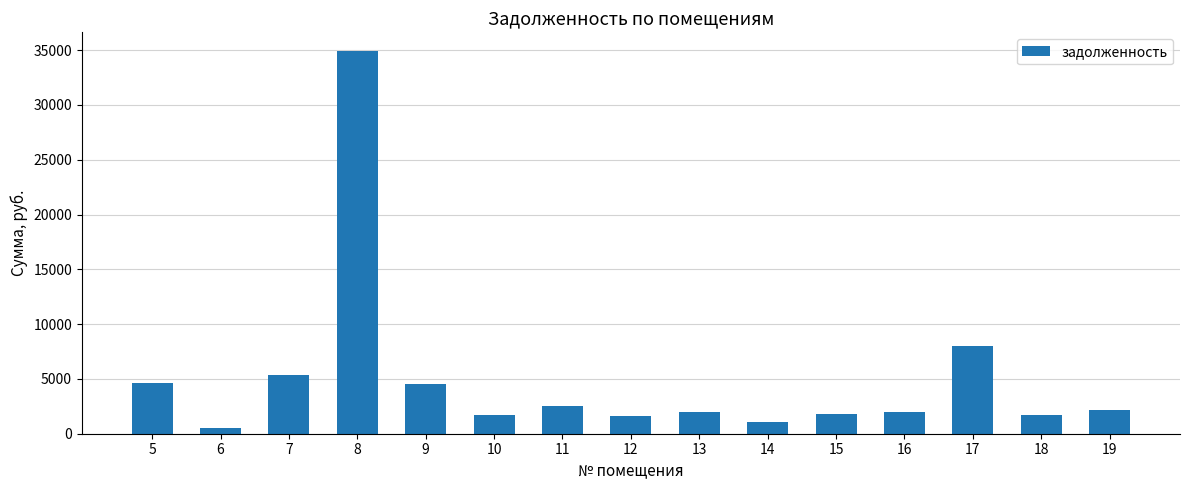

The value at 8 is 34881.2. True or false?

True